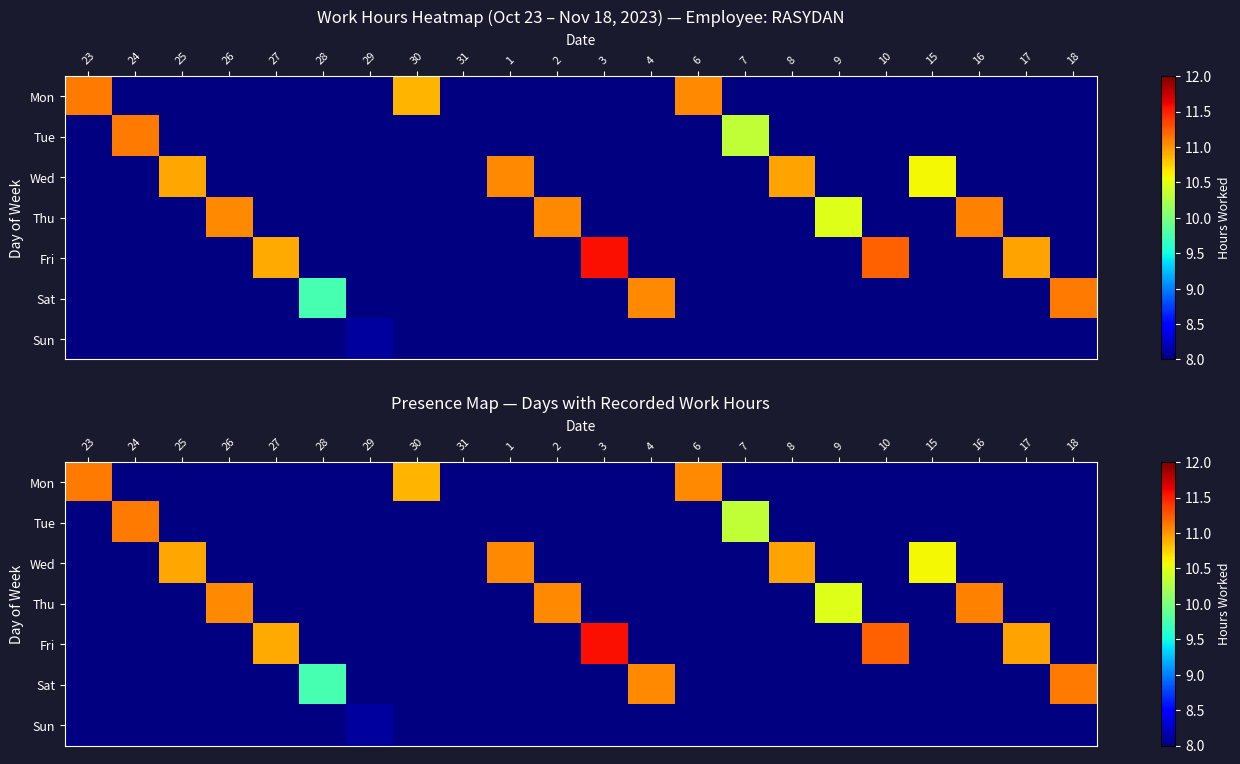

Is it true that Fri equals 0.0 at 24?

True